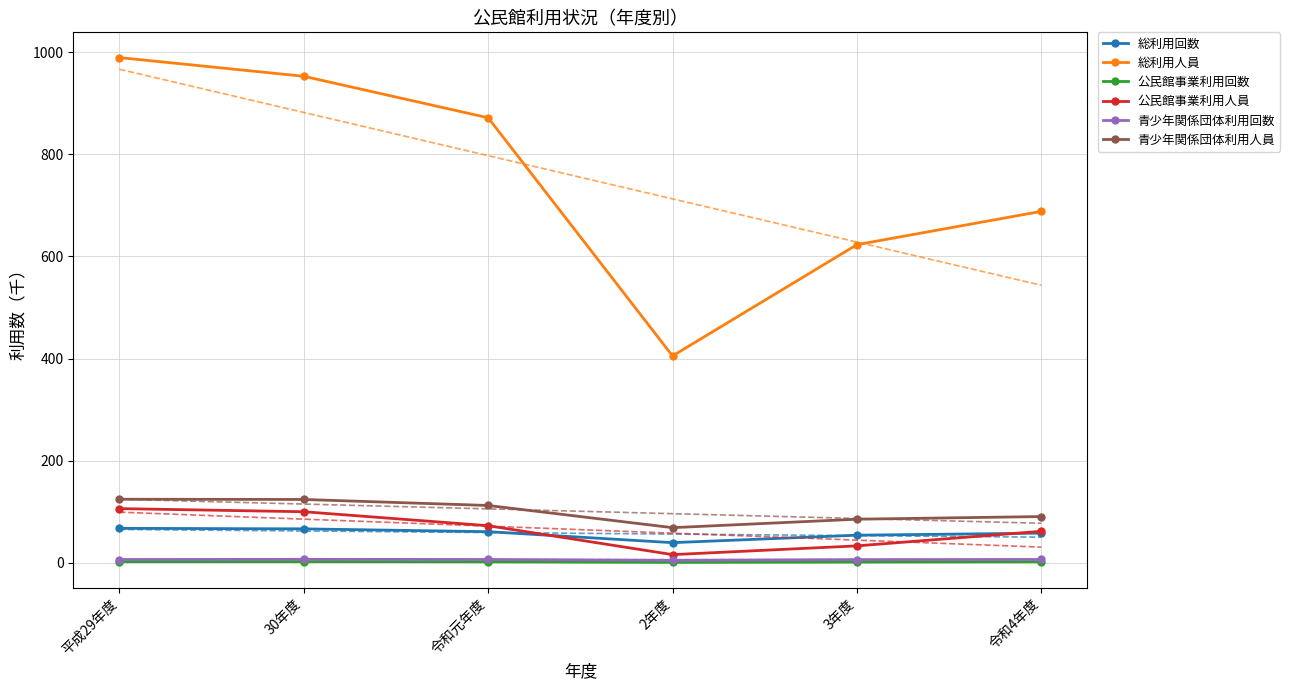

What position from the right is 令和元年度?

4